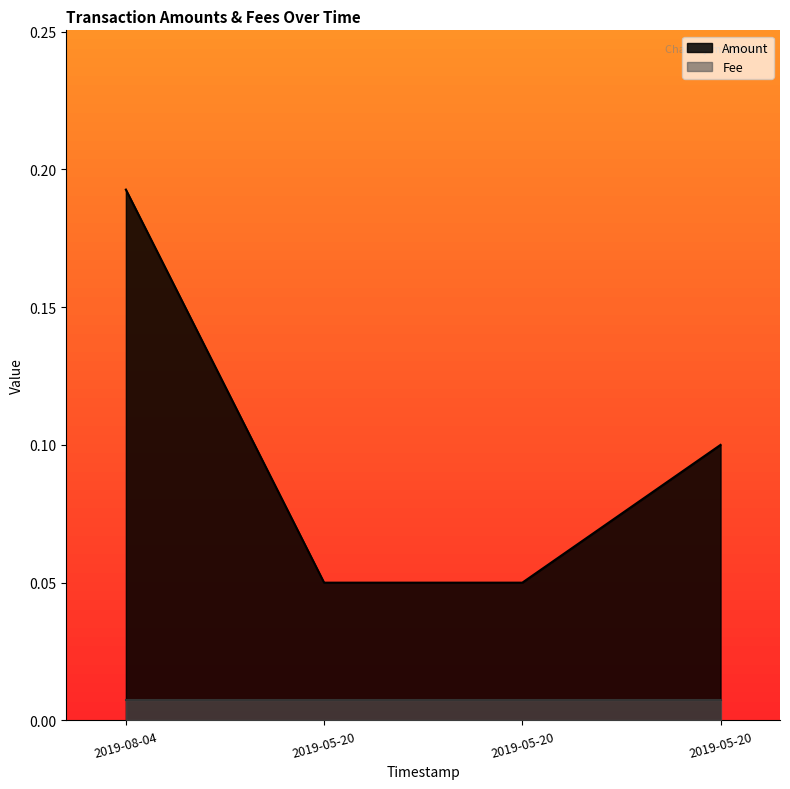

What is the average value?

0.1